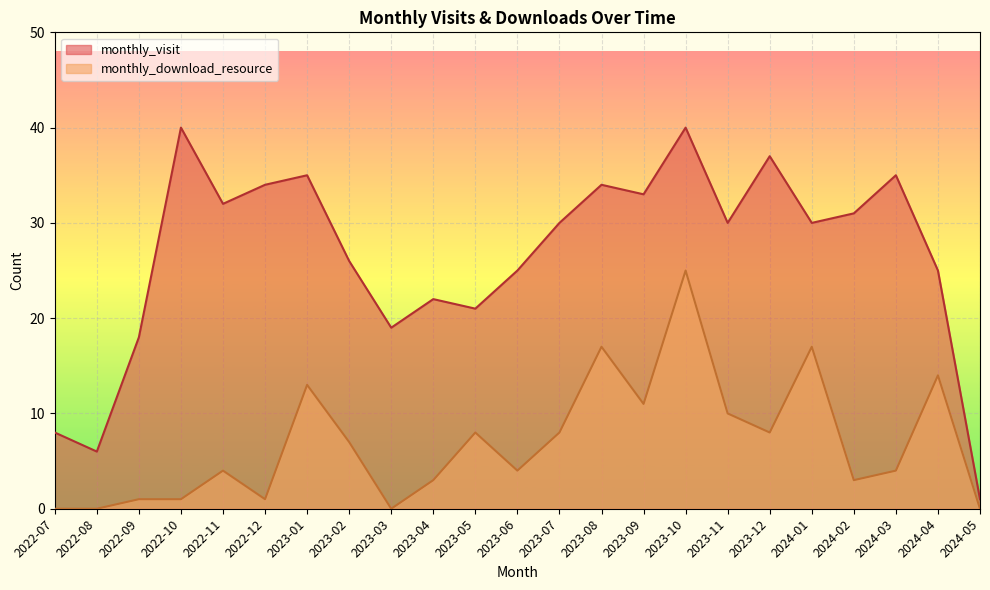

True or false: monthly_visit and monthly_download_resource intersect in this chart.

False